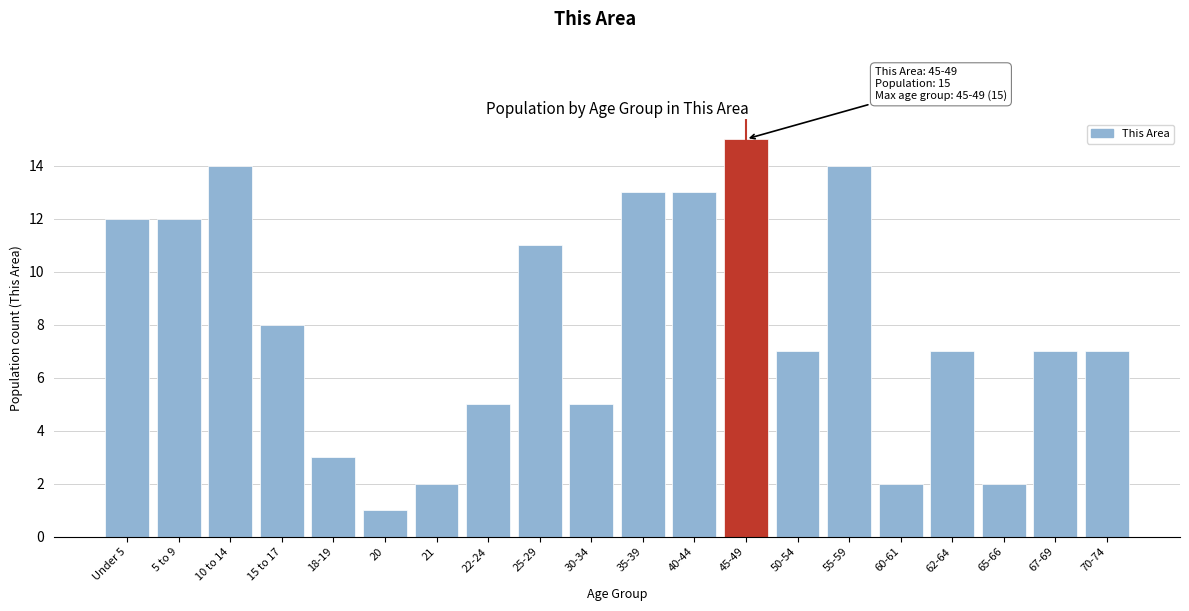

Reading right to left, what are all the values shown in this chart?

70-74=7	67-69=7	65-66=2	62-64=7	60-61=2	55-59=14	50-54=7	45-49=15	40-44=13	35-39=13	30-34=5	25-29=11	22-24=5	21=2	20=1	18-19=3	15 to 17=8	10 to 14=14	5 to 9=12	Under 5=12